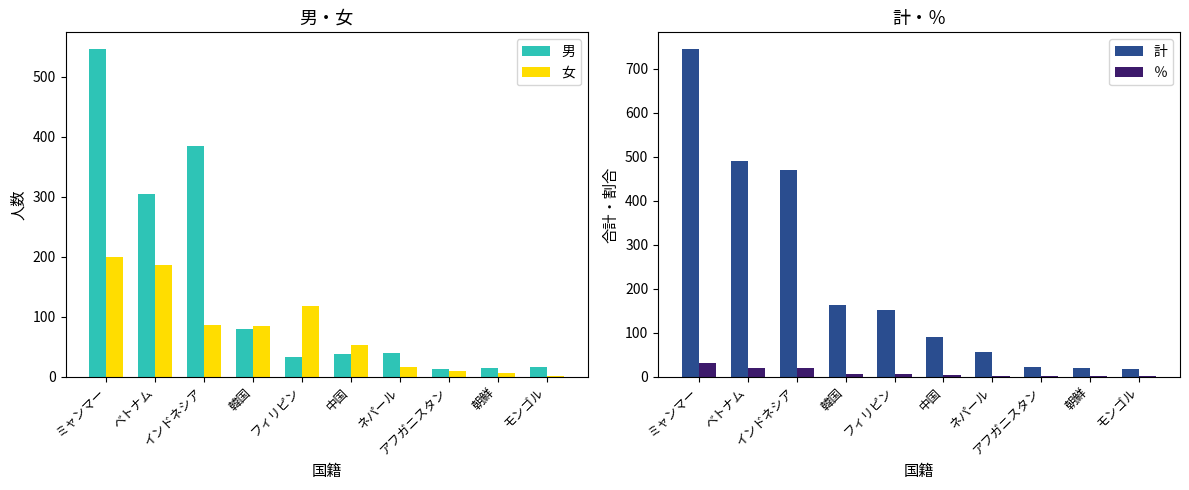

List the labels in order of ％ value, largest first.

ミャンマー, ベトナム, インドネシア, 韓国, フィリピン, 中国, ネパール, アフガニスタン, 朝鮮, モンゴル